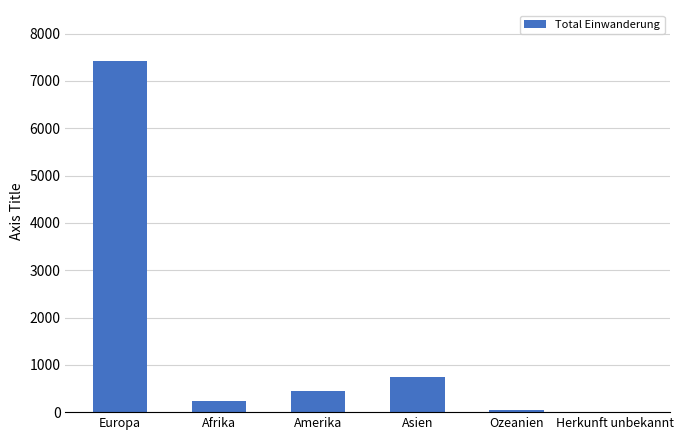

Are the bars horizontal?

No